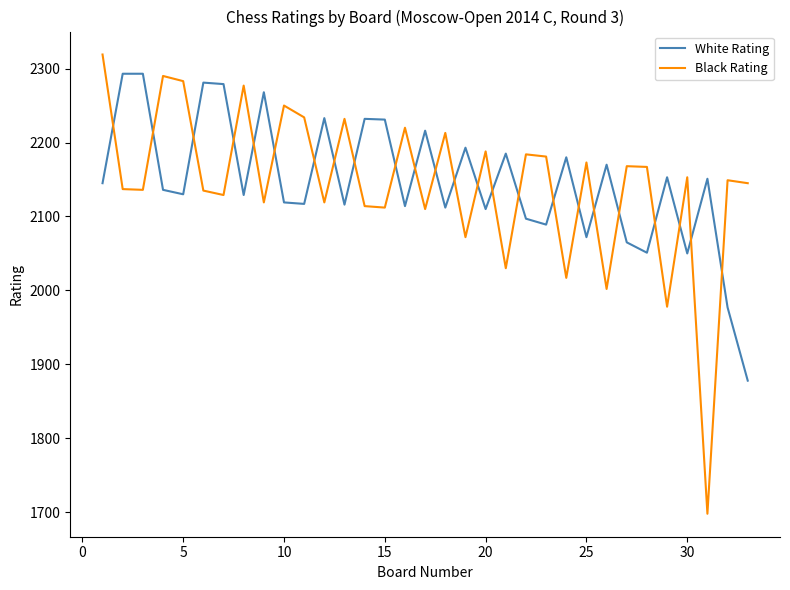

What is the minimum value shown in the chart?

1698